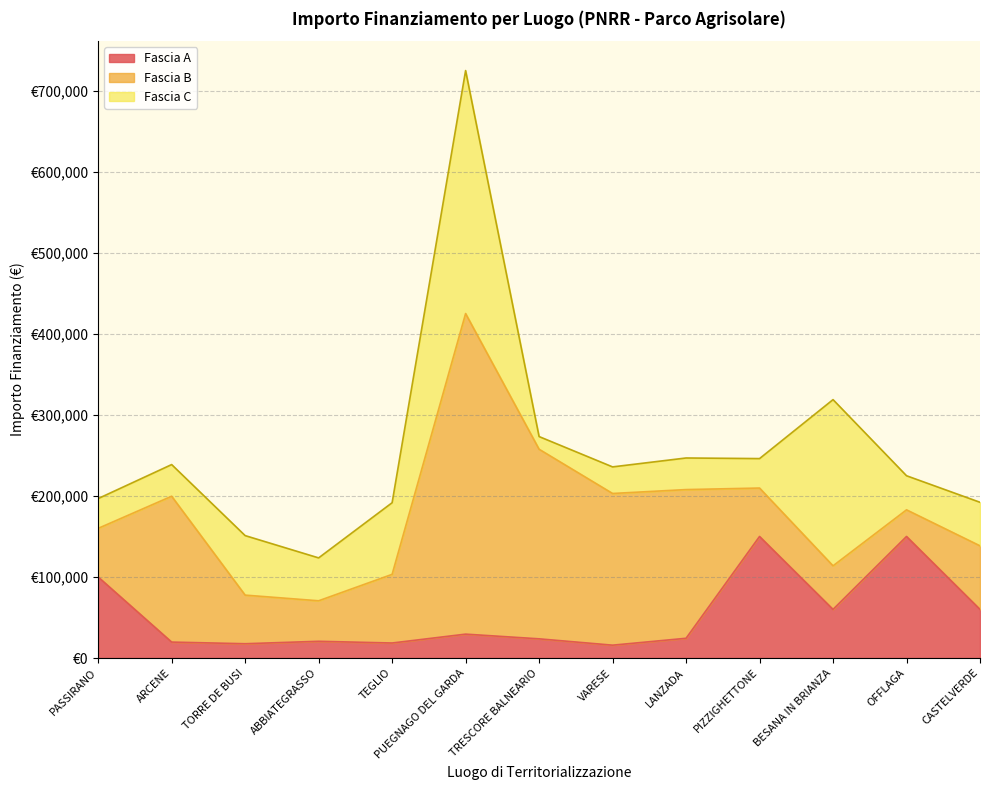

What is the difference between the second highest and second lowest values in the Fascia C series?

172287.1